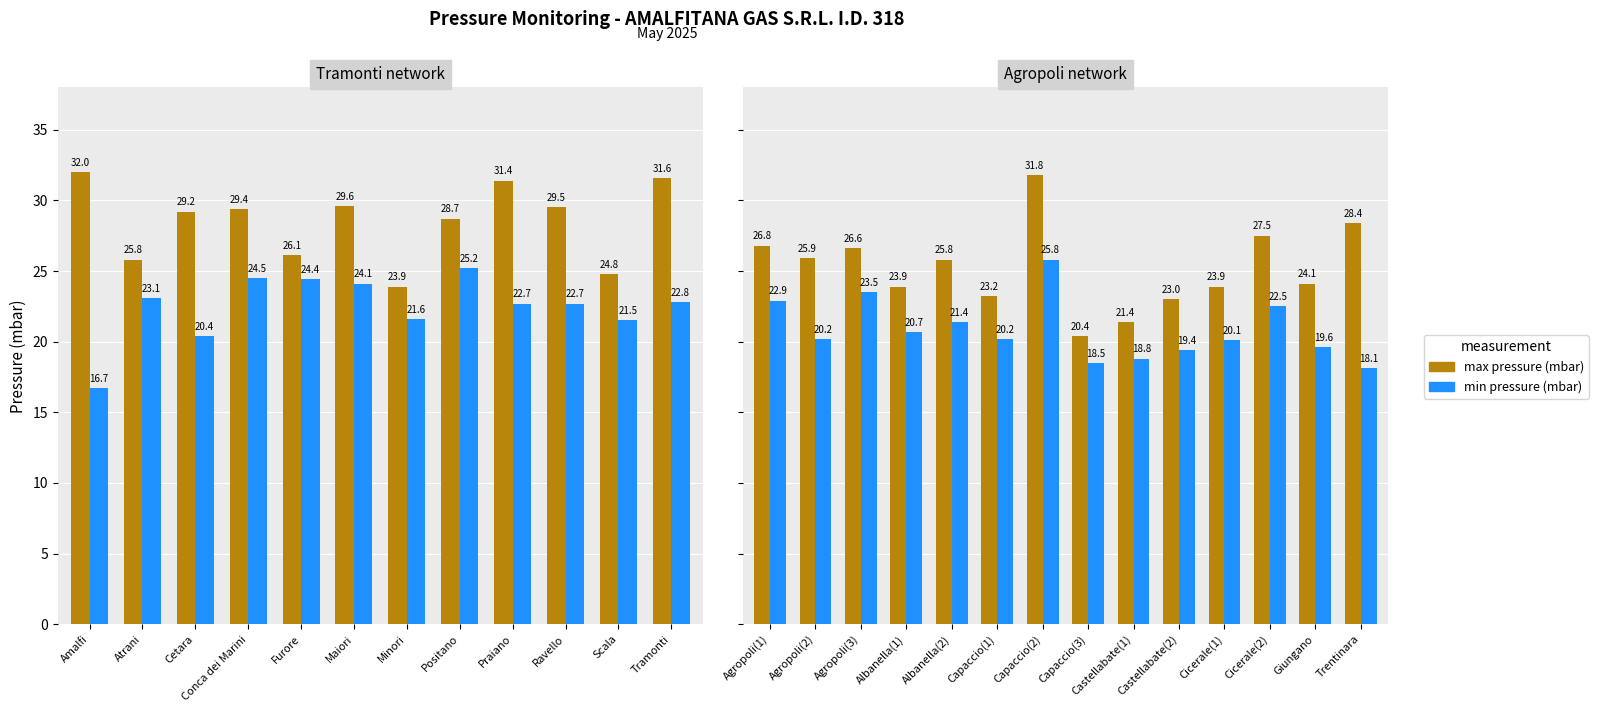

How many groups of bars are there?

14